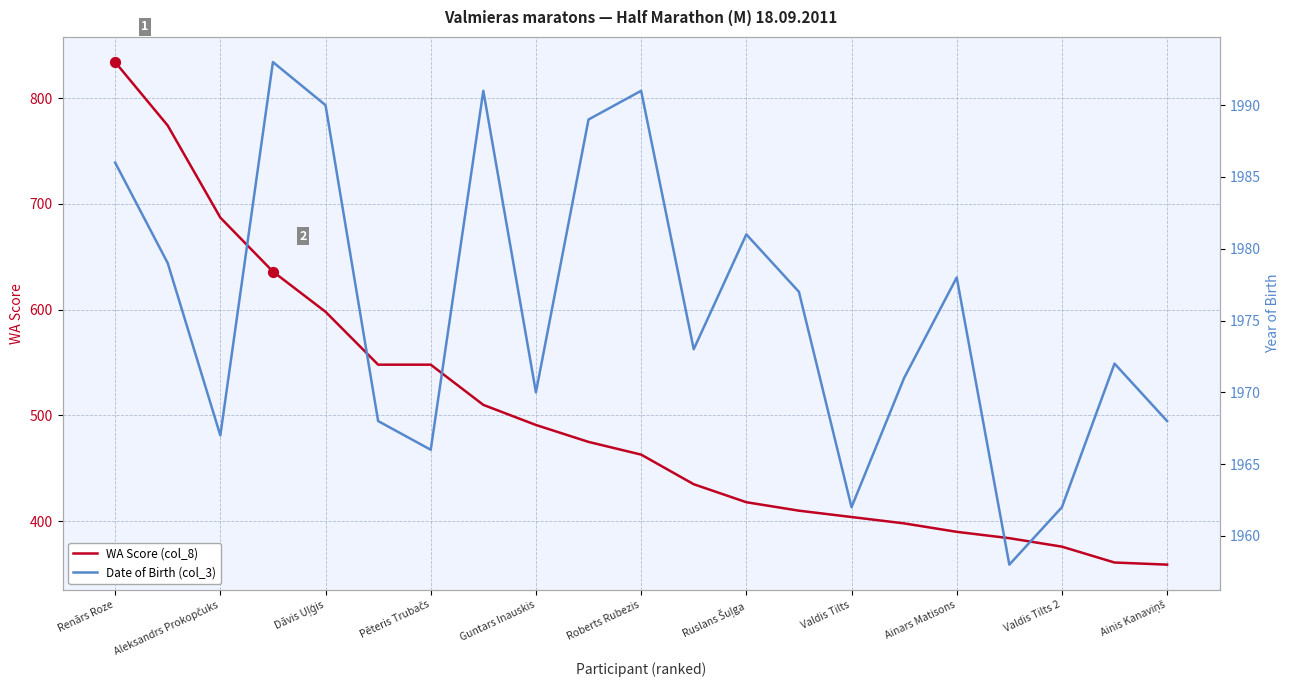

The value of WA Score (col_8) at Valdis Tilts 2 is 376. True or false?

True